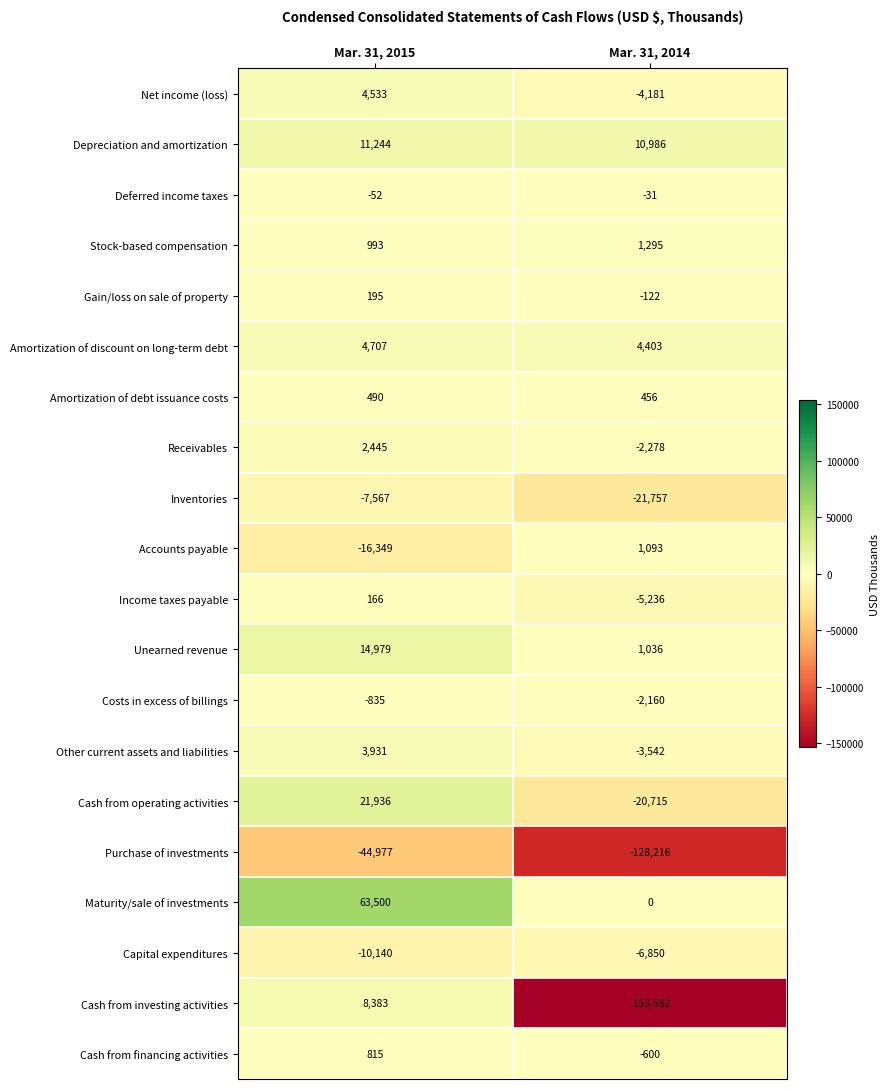

Which series has the largest total across all categories?

Maturity/sale of investments